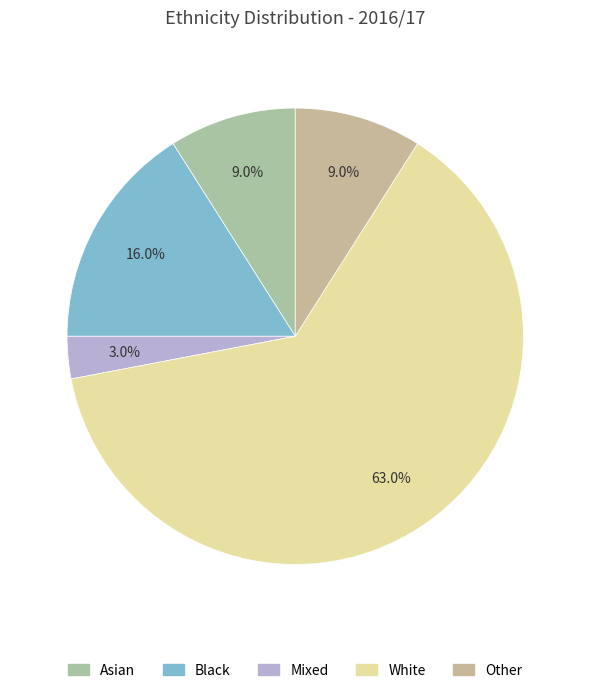

What percentage do Mixed and Asian together represent?

12.0%